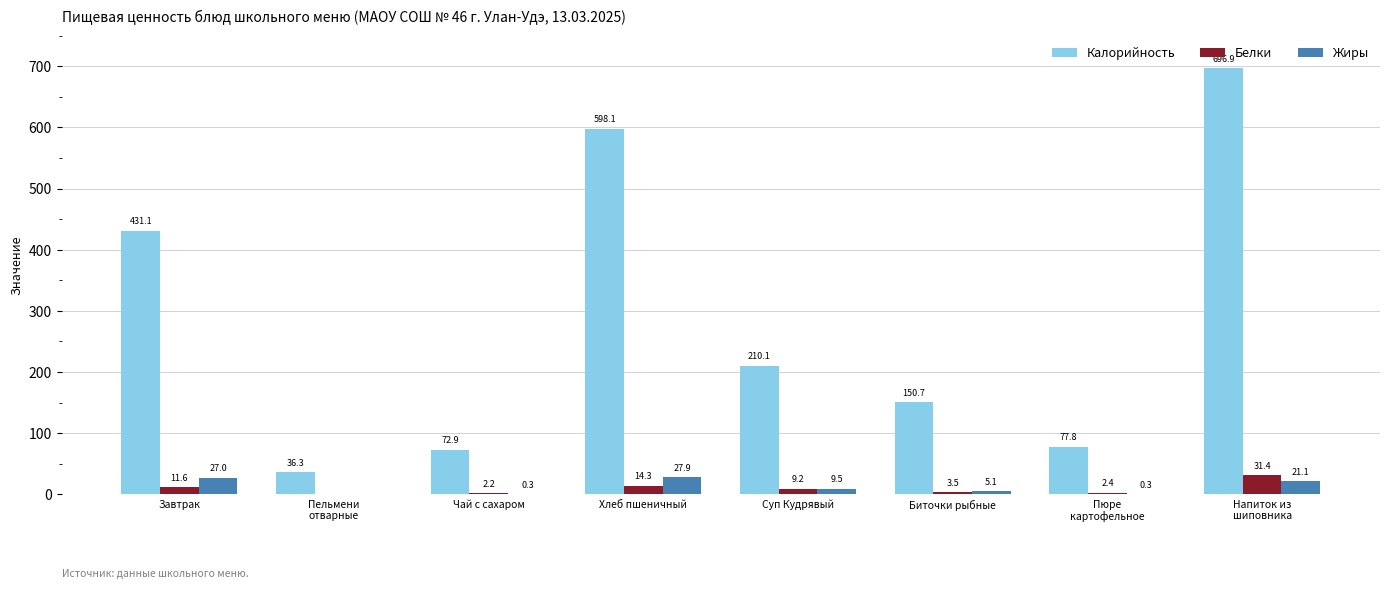

Which series has the widest spread of values?

Калорийность